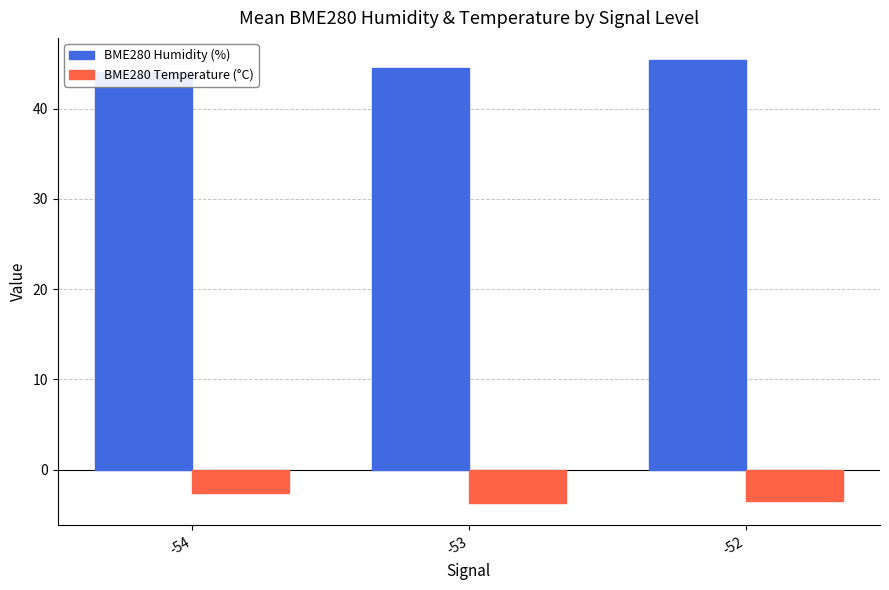

Is it true that BME280 Temperature (°C) equals -4.3 at -54?

False